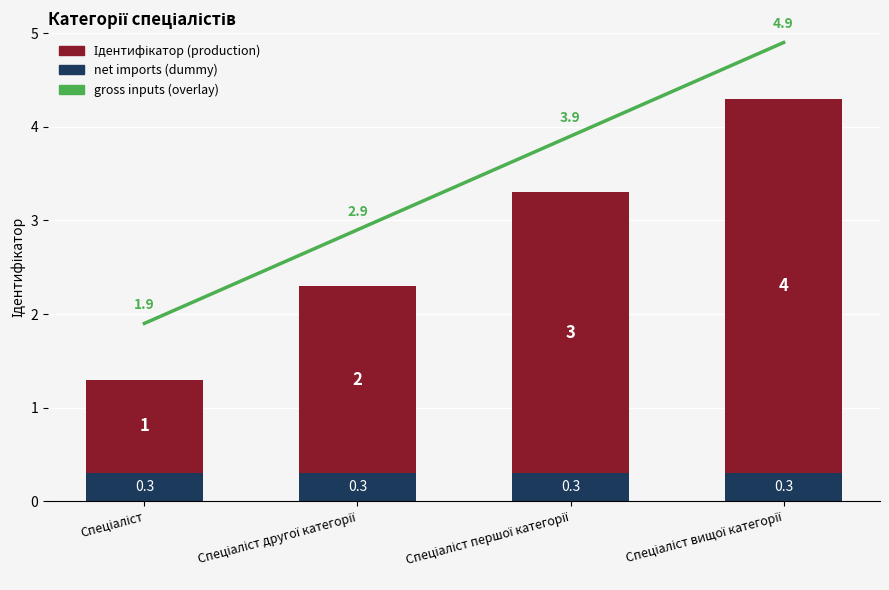

What value does the gross inputs (overlay) series have at Спеціаліст вищої категорії?

4.9